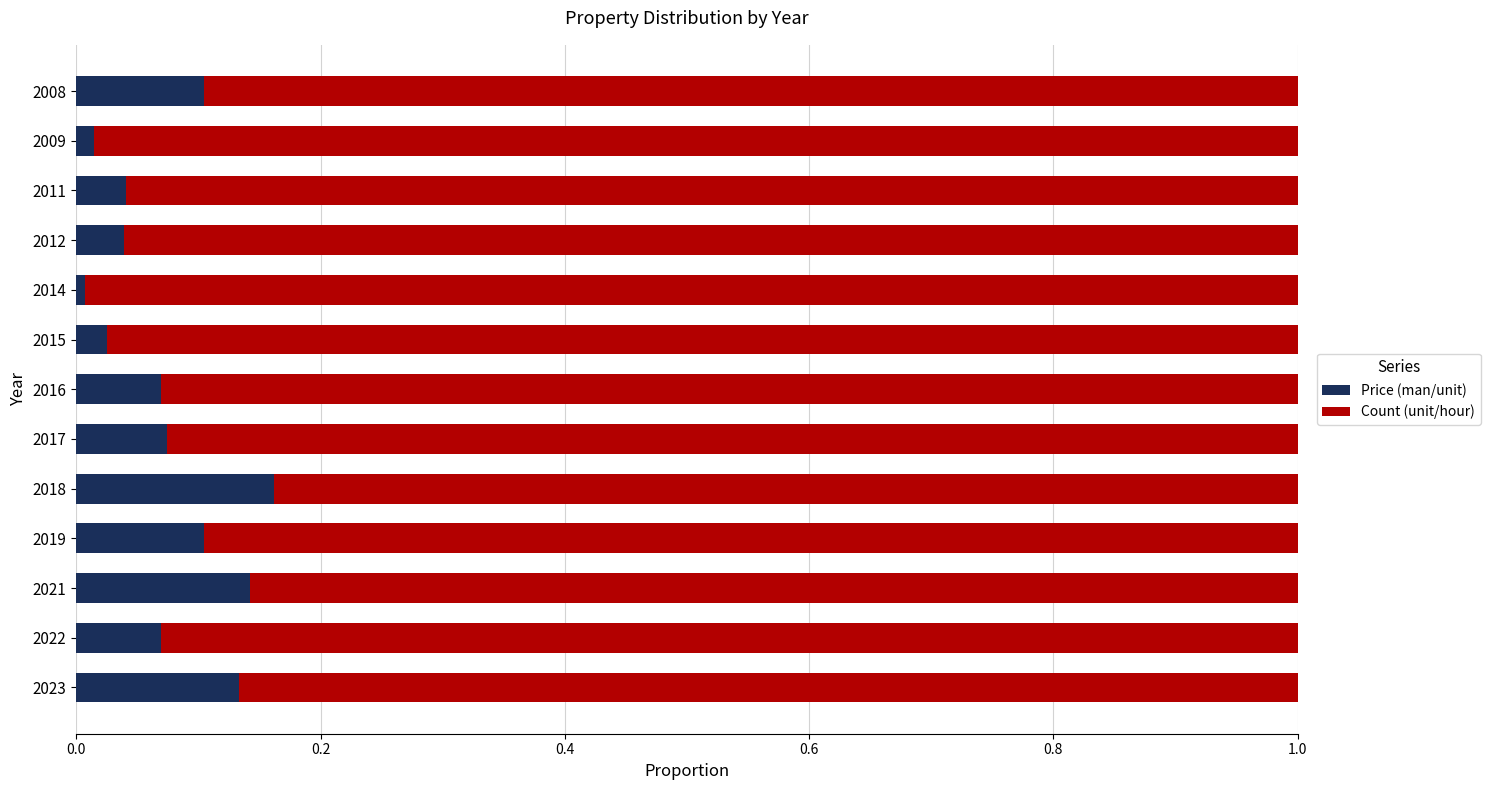

The Price (man/unit) series shows 0.0 at 2015. True or false?

True